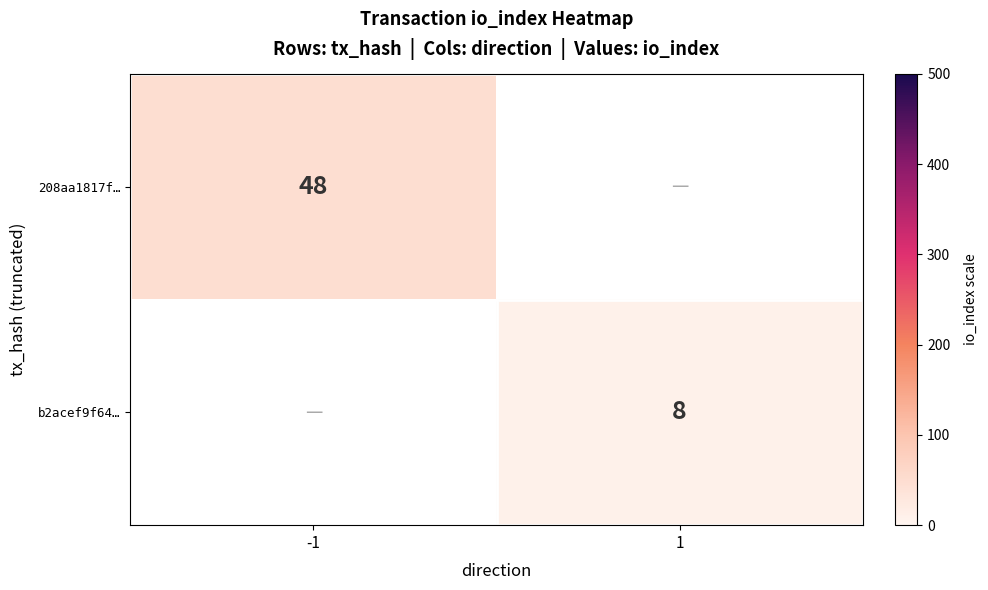

Is it true that 208aa1817f… equals 28 at -1?

False